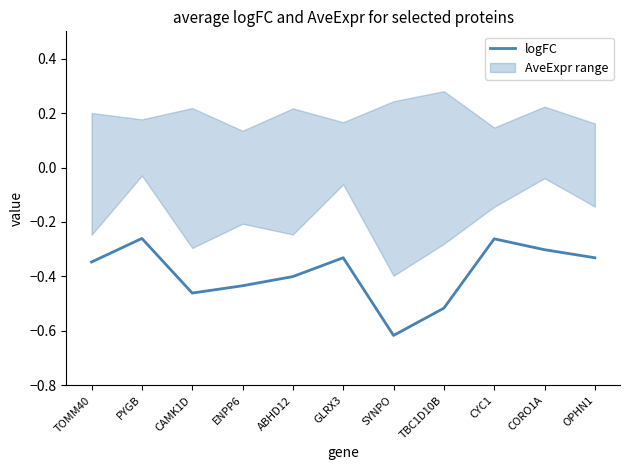

Between OPHN1 and GLRX3, which is larger?

OPHN1